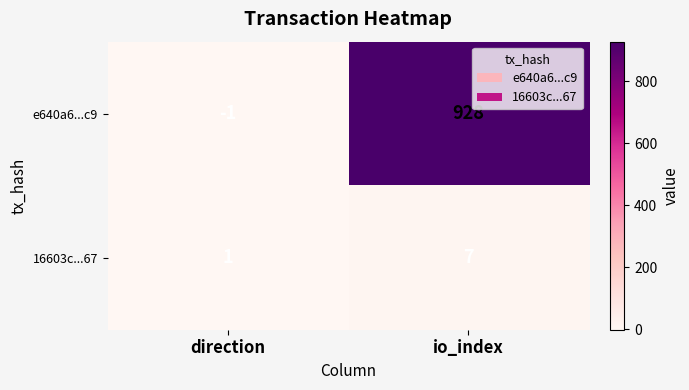

Reading left to right, list all the values displayed in this chart.

e640a6...c9: direction=-1	io_index=928
16603c...67: direction=1	io_index=7